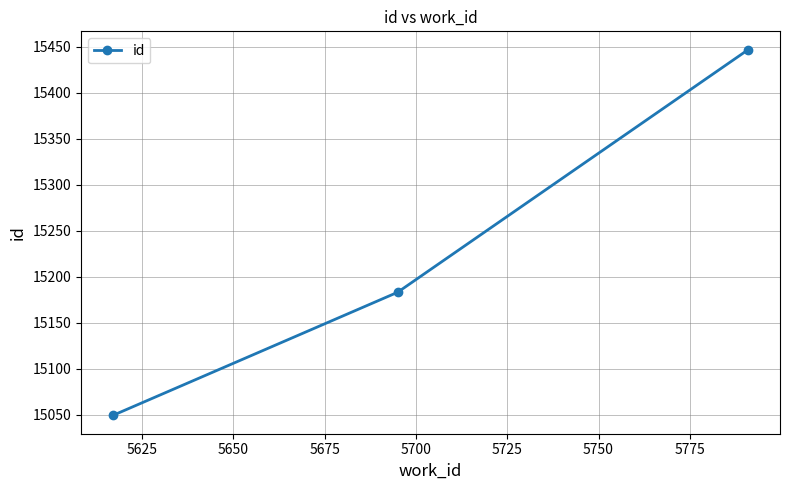

What is the value of the 3rd point from the left?

15447